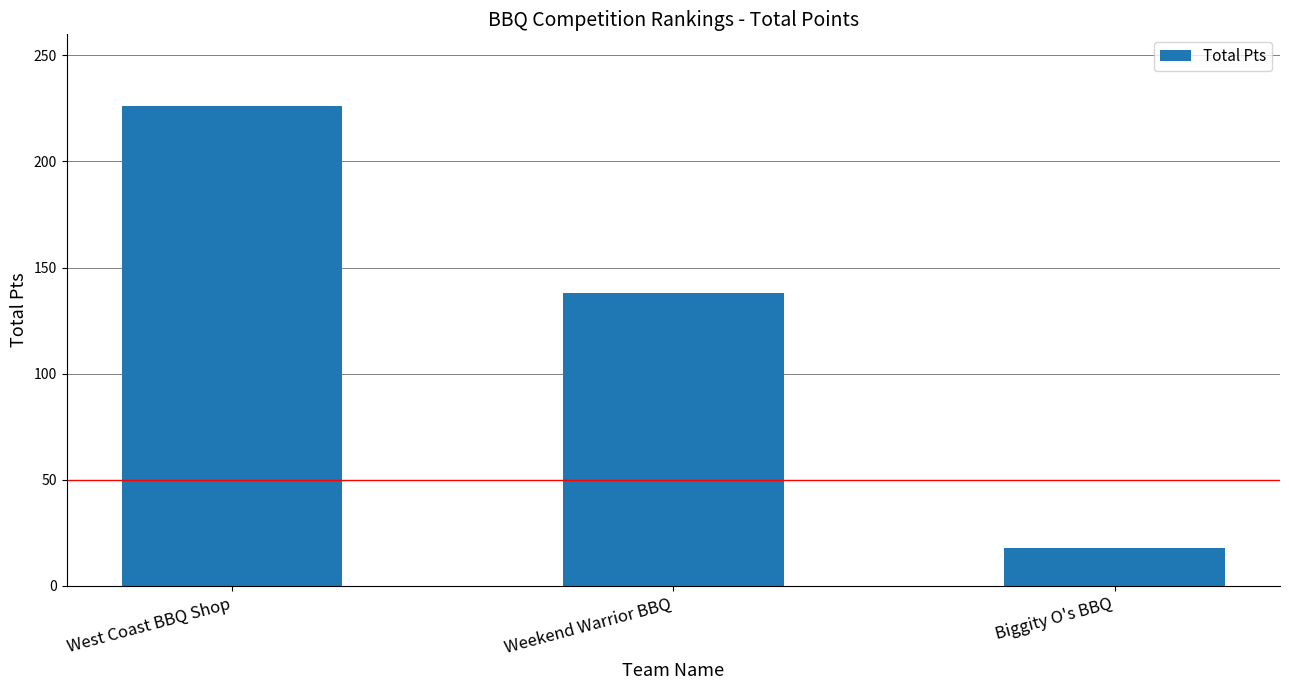

What is the smallest value displayed?

18